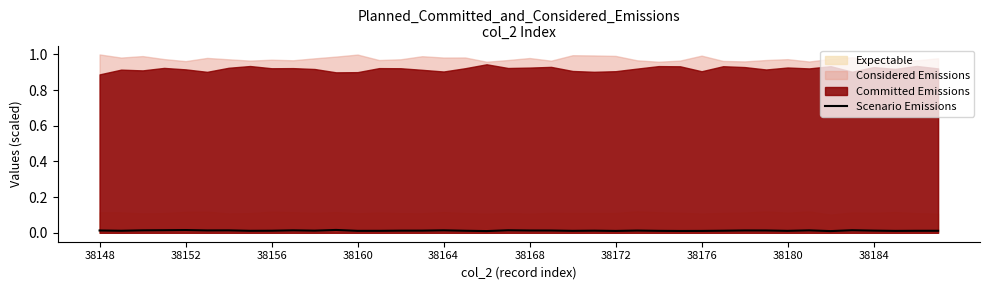

What position from the right is 38148?

40